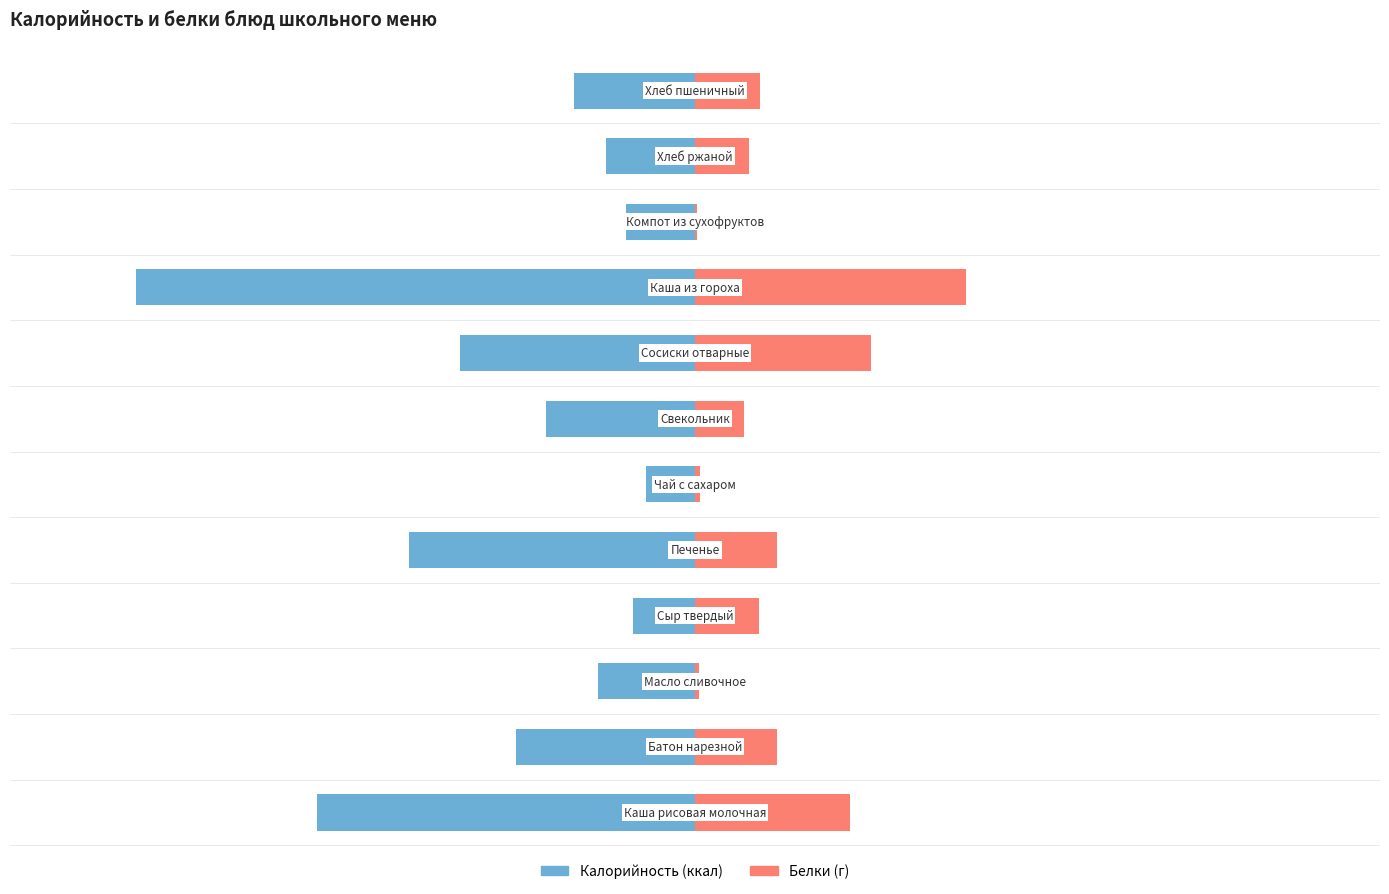

At how many categories does at least one series exceed 21?

3